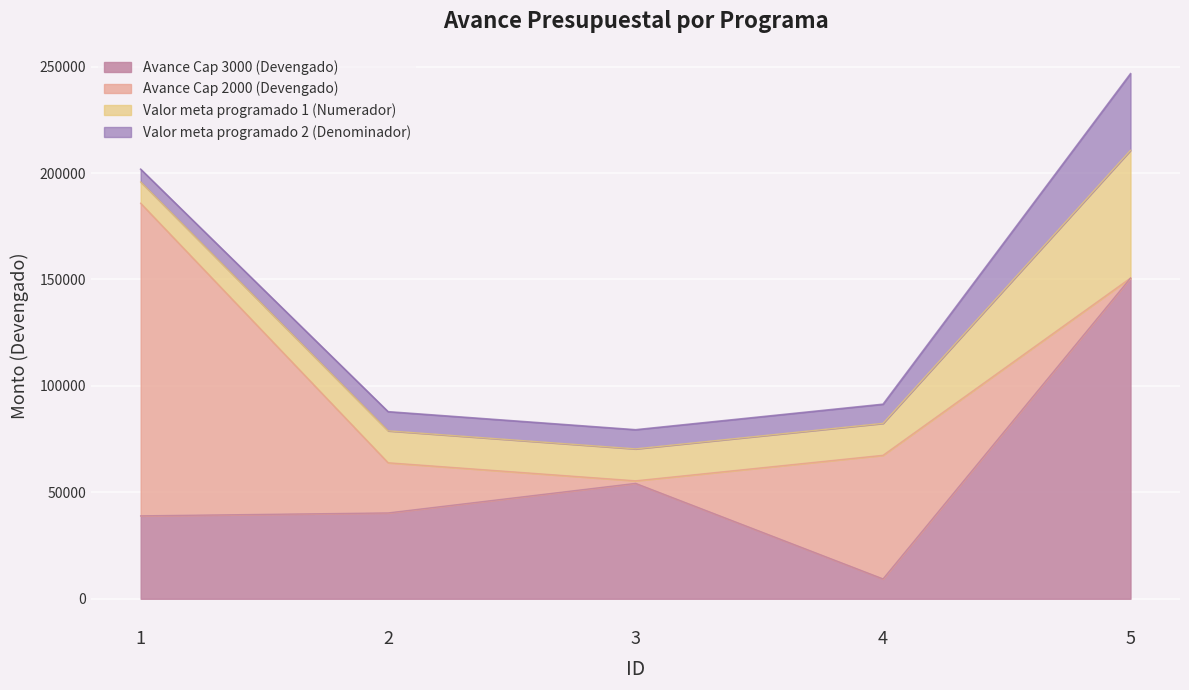

Does the chart display data point markers on the line(s)?

No